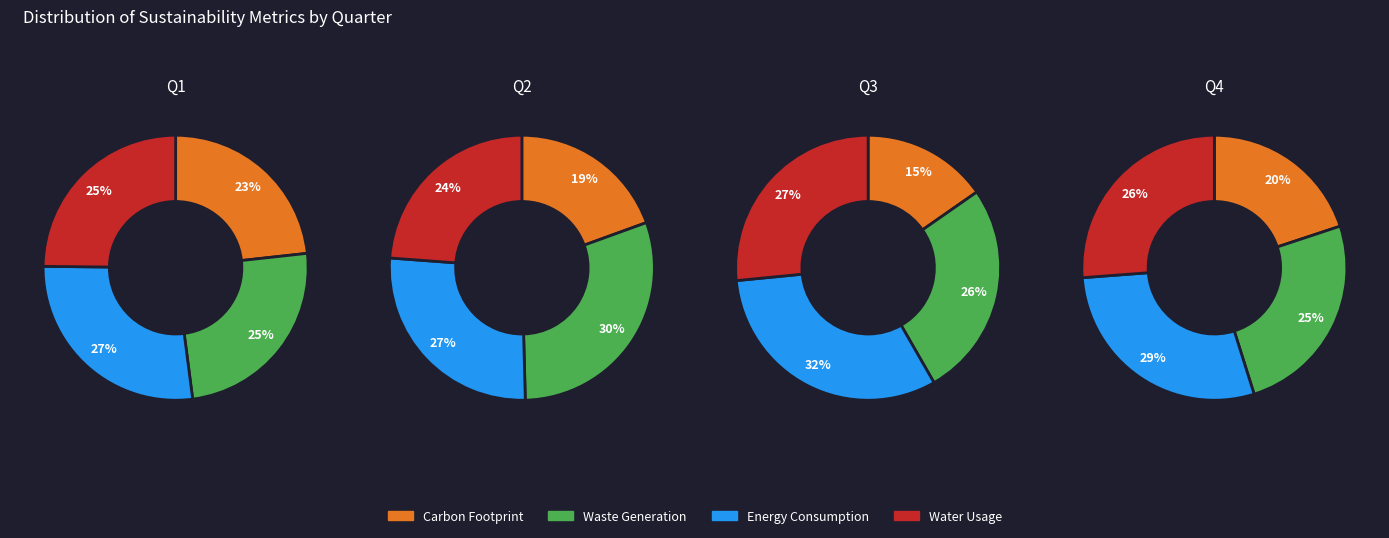

Which slice is the smallest?

3